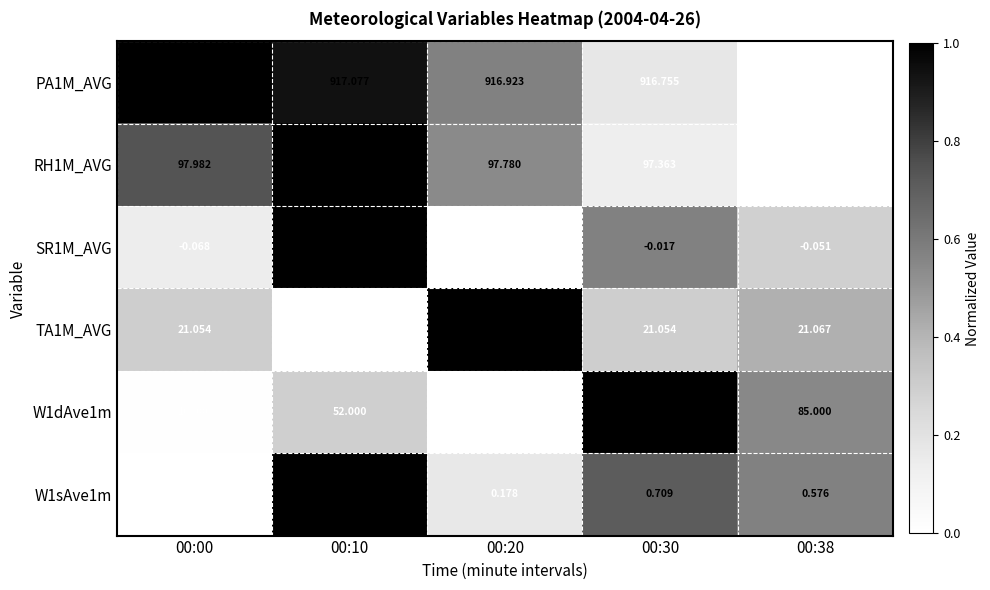

Is the value of W1sAve1m at 00:00 greater than the value of W1dAve1m at 00:00?

No